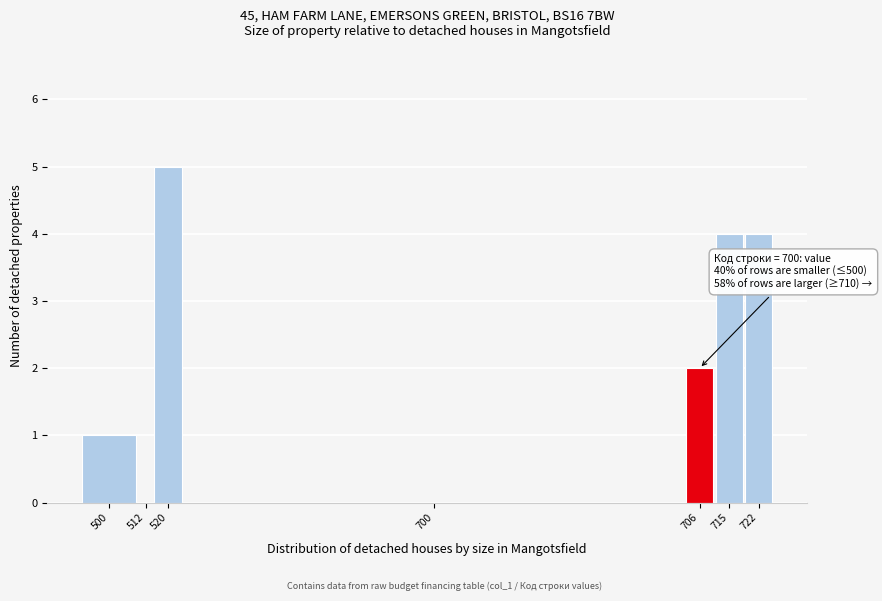

Reading left to right, list all the values displayed in this chart.

500=1	512=0	520=5	700=0	706=2	715=4	722=4